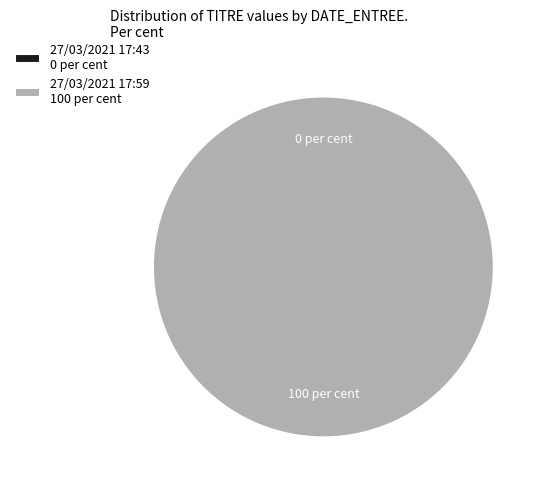

What percentage is NOT represented by 27/03/2021 17:43?

100.0%